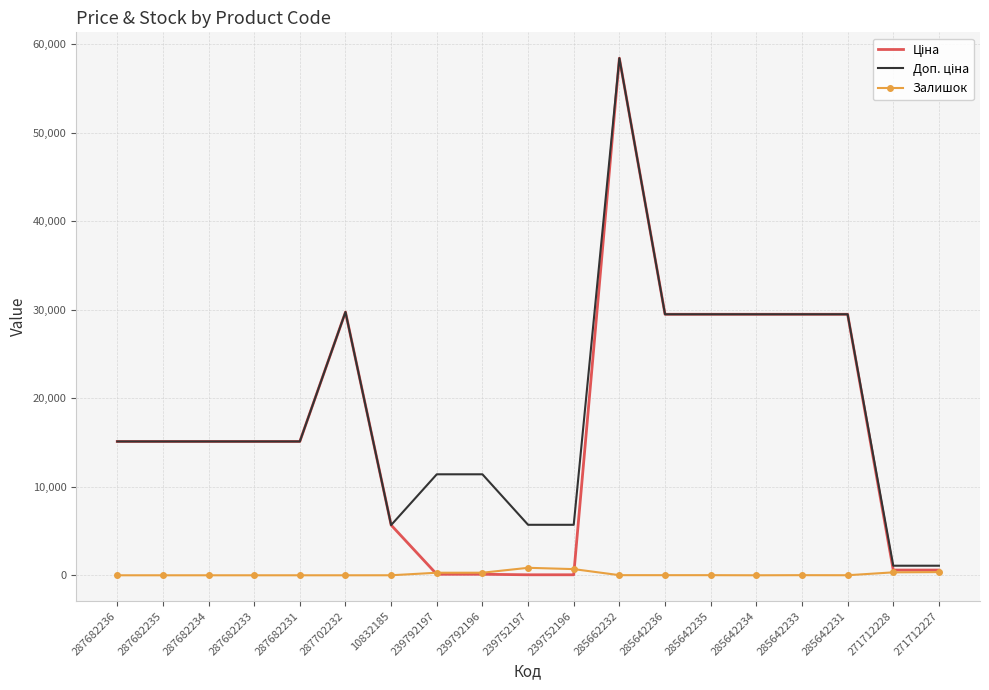

Is it true that Залишок equals 845.0 at 239752197?

True